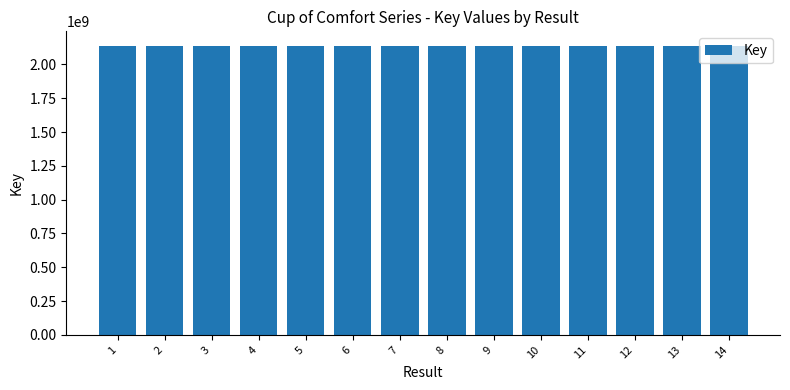

What is the sum of all values?

29927411856